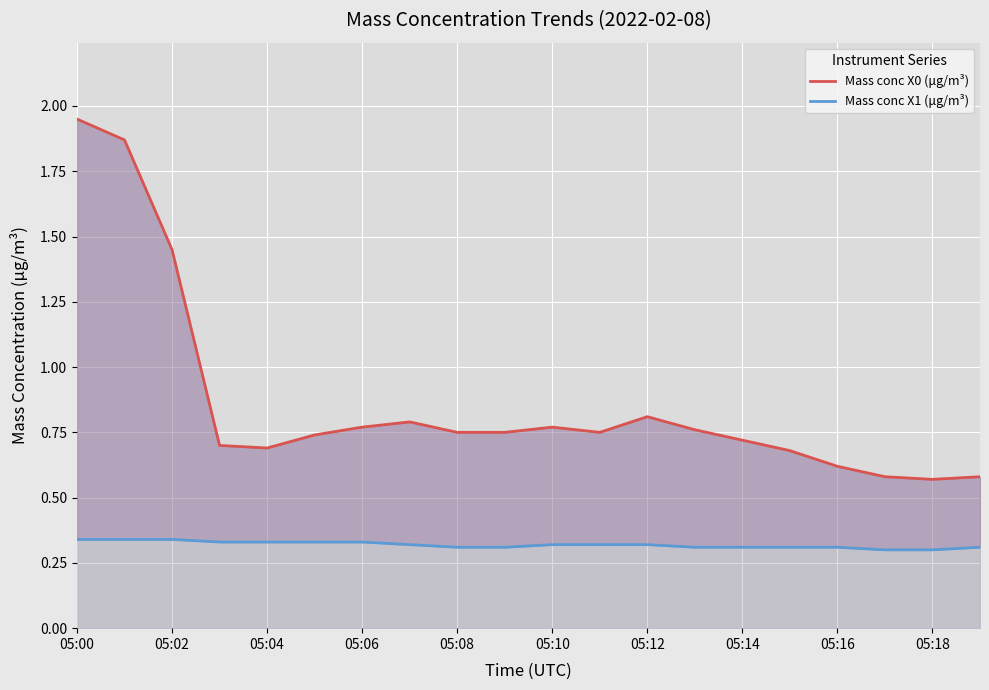

Between 05:14 and 11, which is larger?

05:14